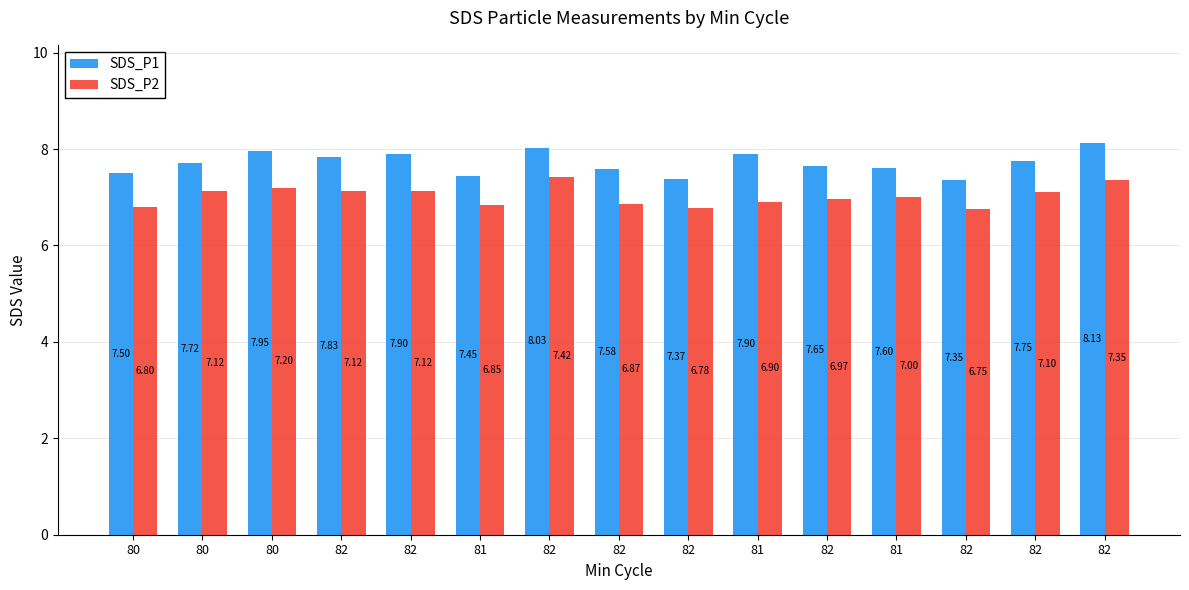

List the labels in order of SDS_P2 value, smallest first.

82, 82, 80, 81, 82, 81, 82, 81, 82, 80, 82, 82, 80, 82, 82